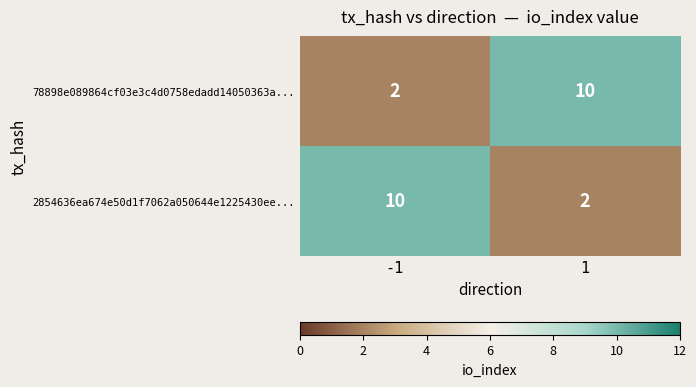

What is the approximate value of 78898e089864cf03e3c4d0758edadd14050363a... at 1?

10